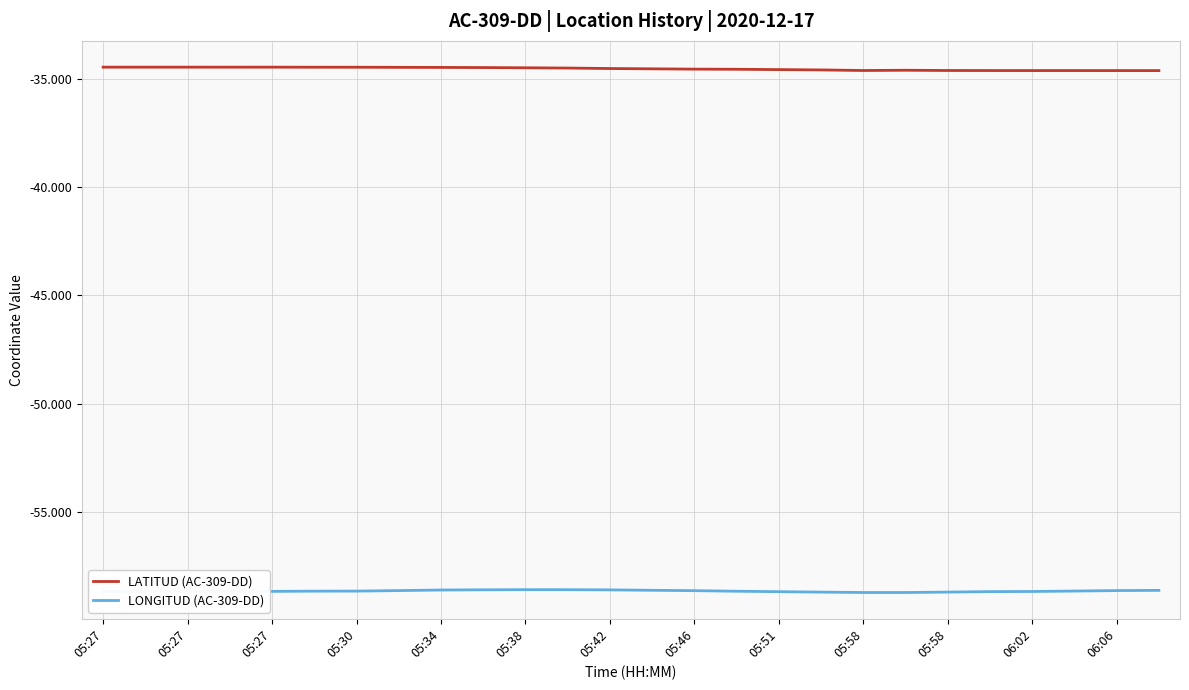

True or false: LATITUD (AC-309-DD) and LONGITUD (AC-309-DD) cross at least once.

False